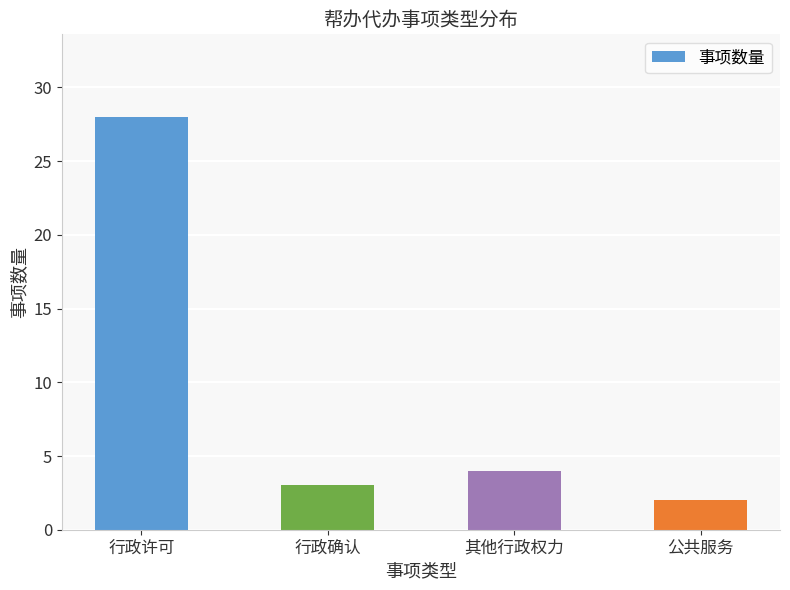

How many values are below 4?

2